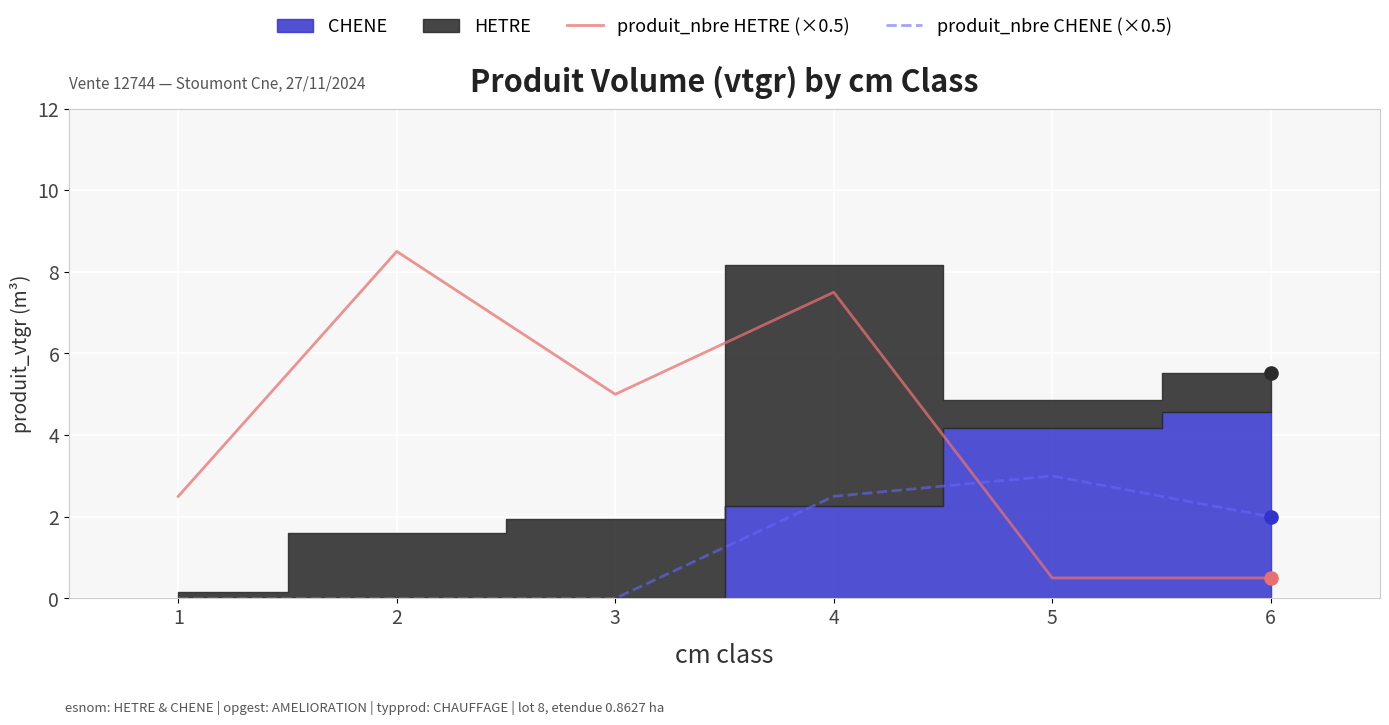

At which category is the sum across all series the highest?

4